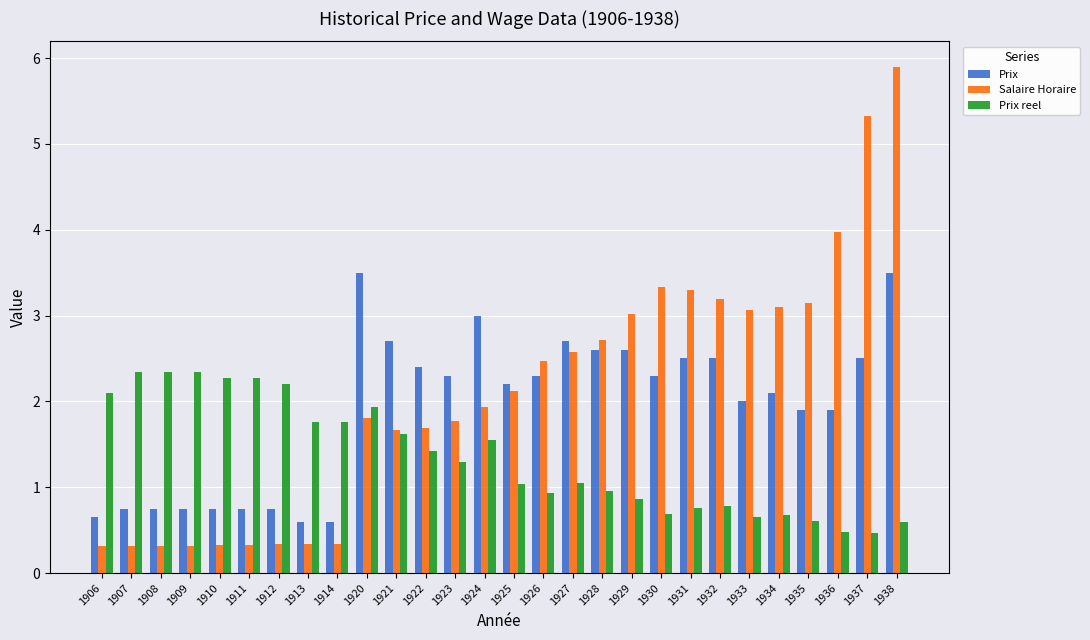

How many data points in Prix reel are less than 1?

12